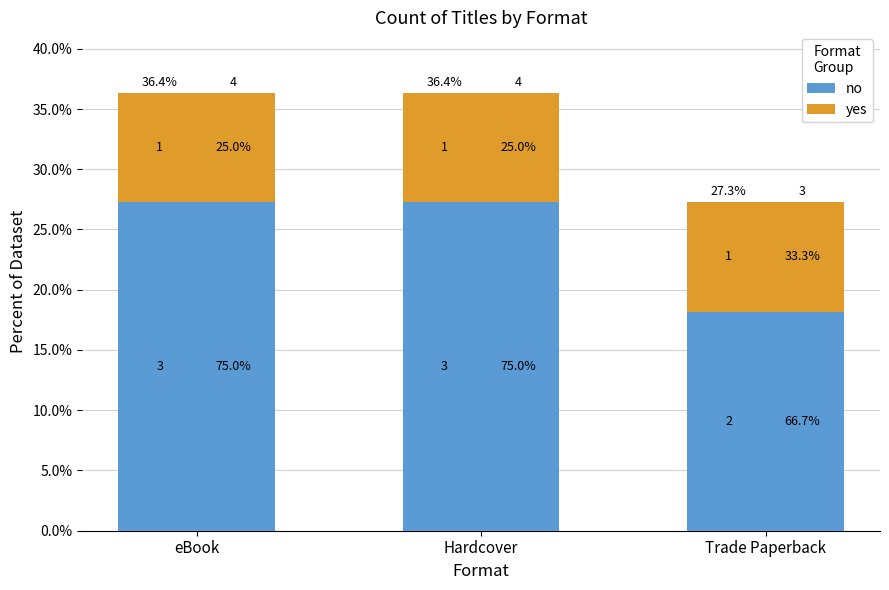

The yes series shows 2.9 at Hardcover. True or false?

False